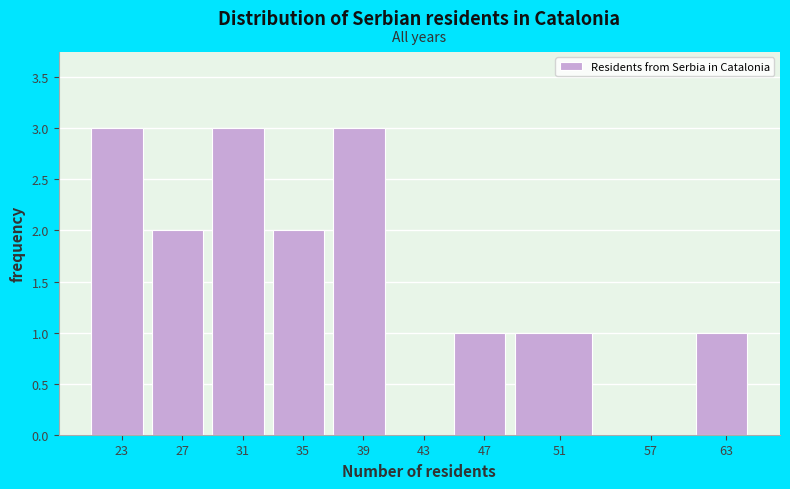

Reading left to right, extract all data points from this chart.

23=3	27=2	31=3	35=2	39=3	43=0	47=1	51=1	57=0	63=1